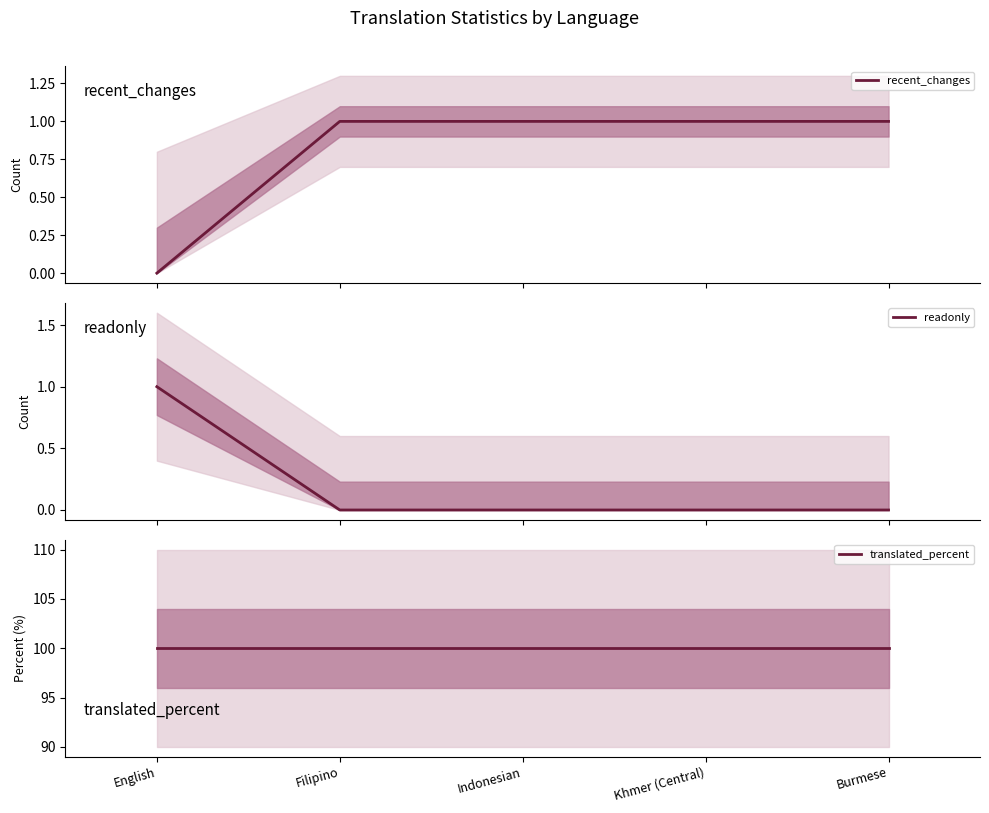

The value of readonly at Indonesian is 0. True or false?

True